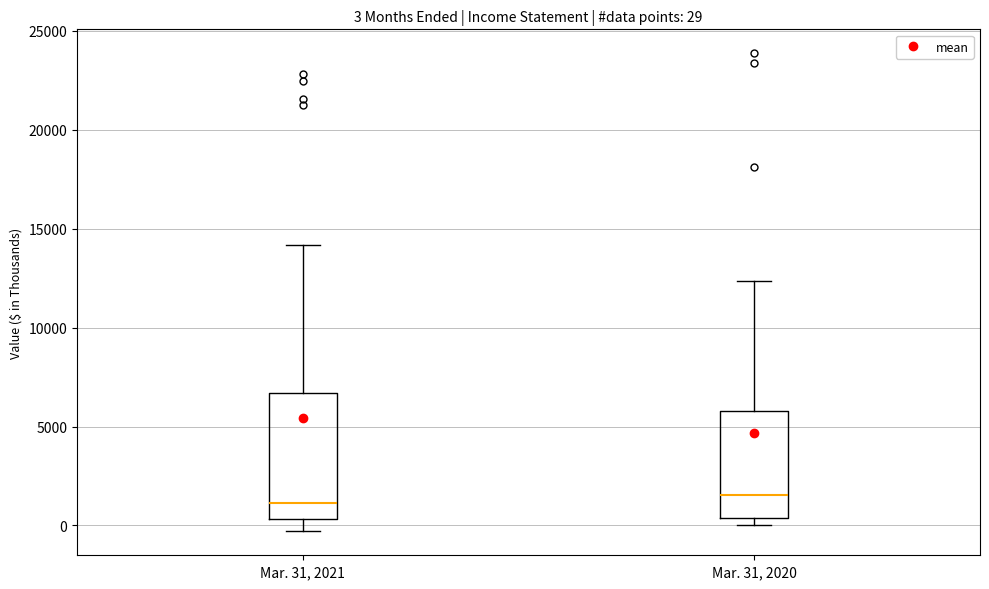

Comparing the boxes themselves (not the whiskers), which one is the tallest?

Mar. 31, 2021